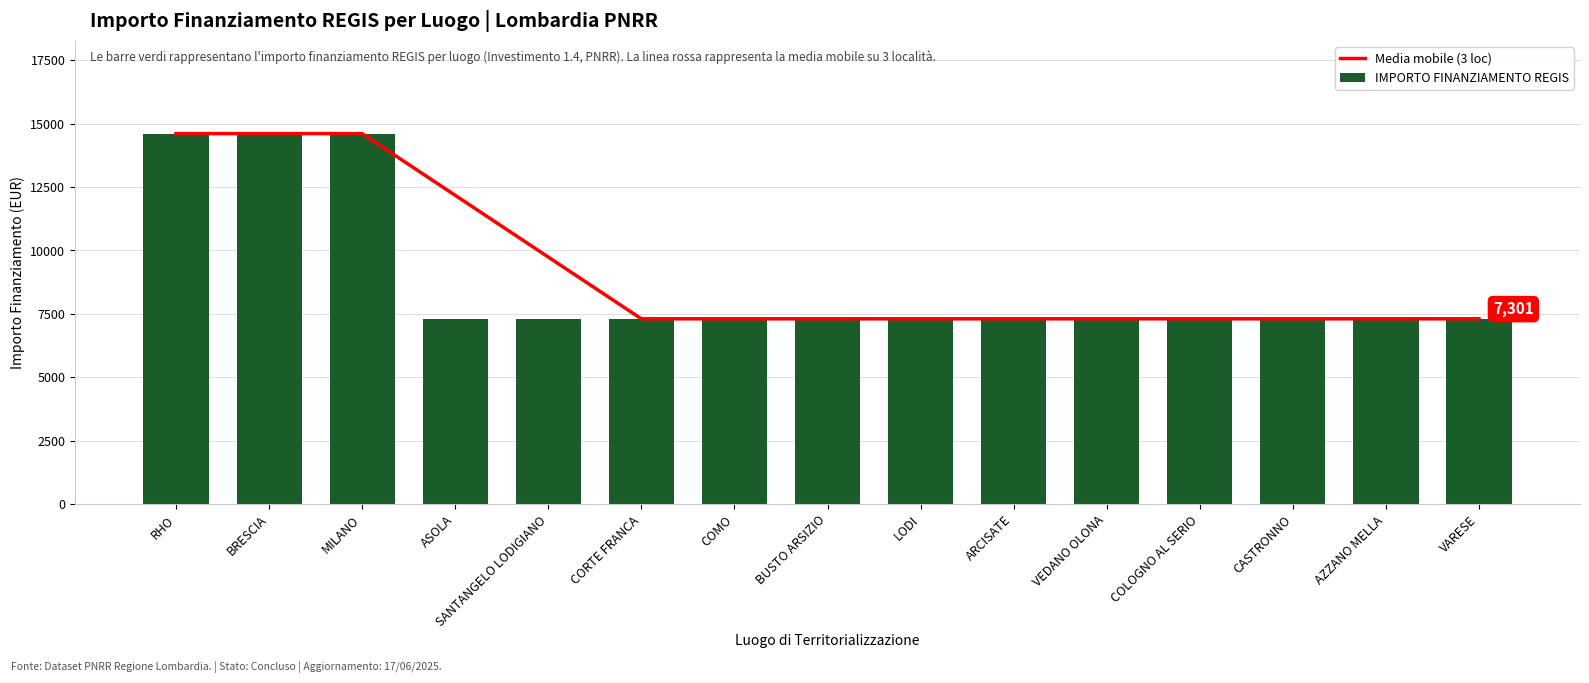

Is it true that IMPORTO FINANZIAMENTO REGIS equals 7301.0 at ARCISATE?

True